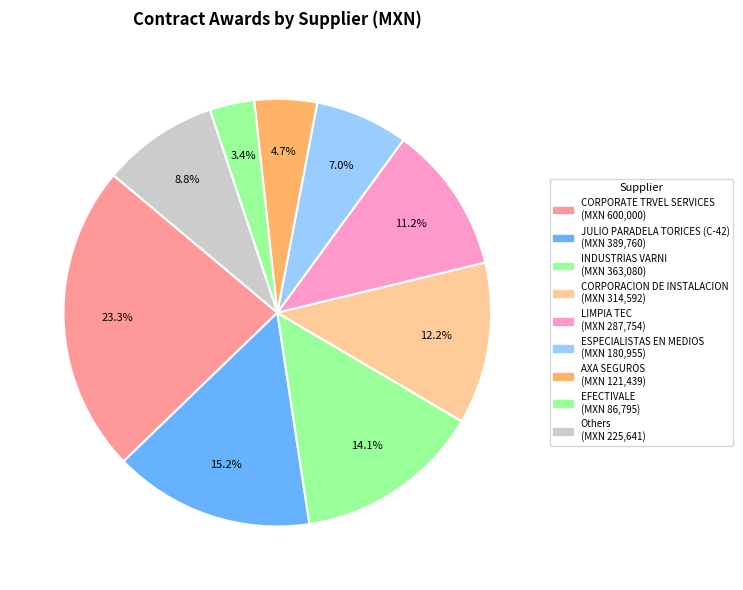

Count the number of slices in the pie.

9